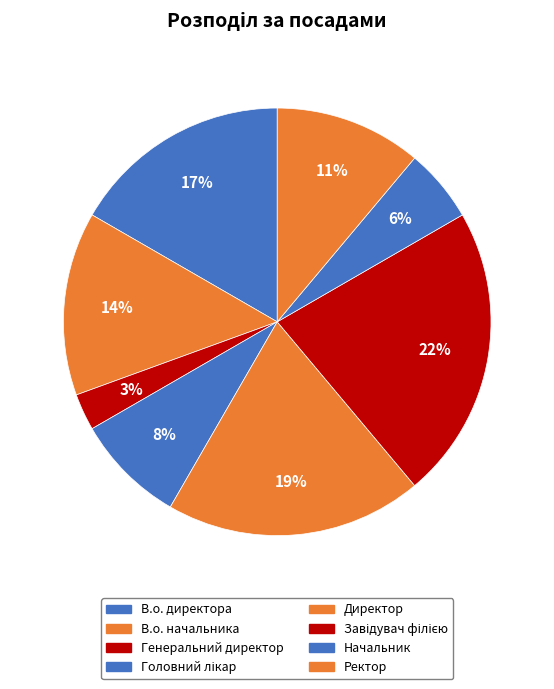

How many slices are in this pie chart?

8